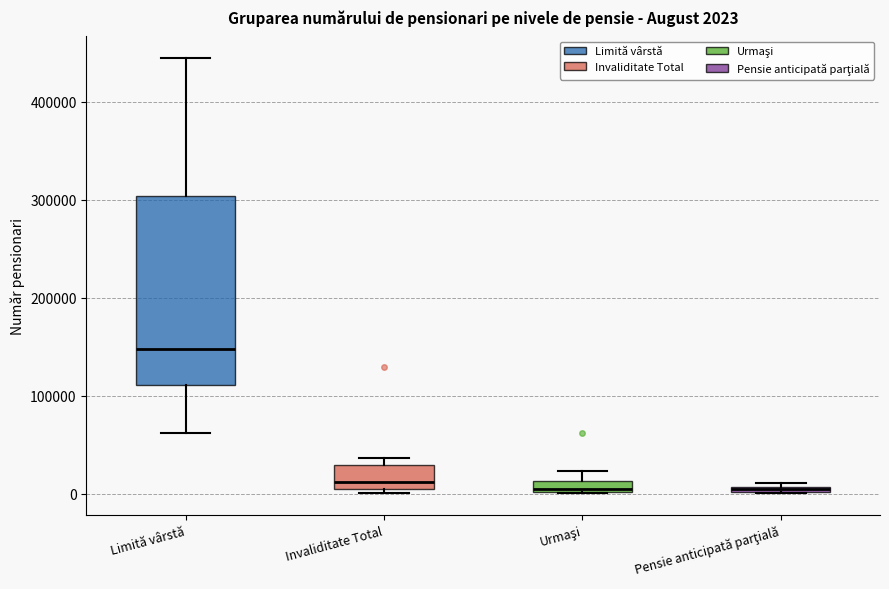

Comparing the boxes themselves (not the whiskers), which one is the tallest?

Limită vârstă